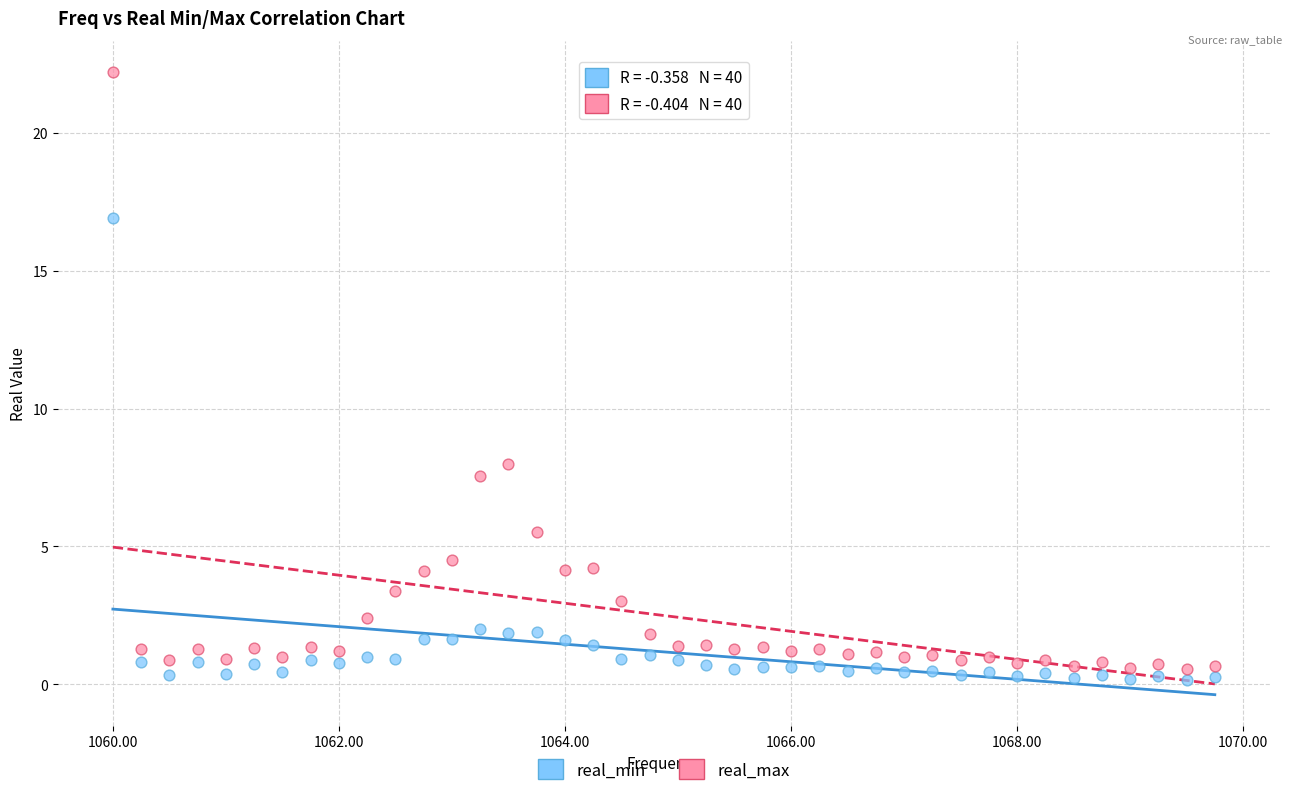

Which series has the widest spread of Y values?

real_max